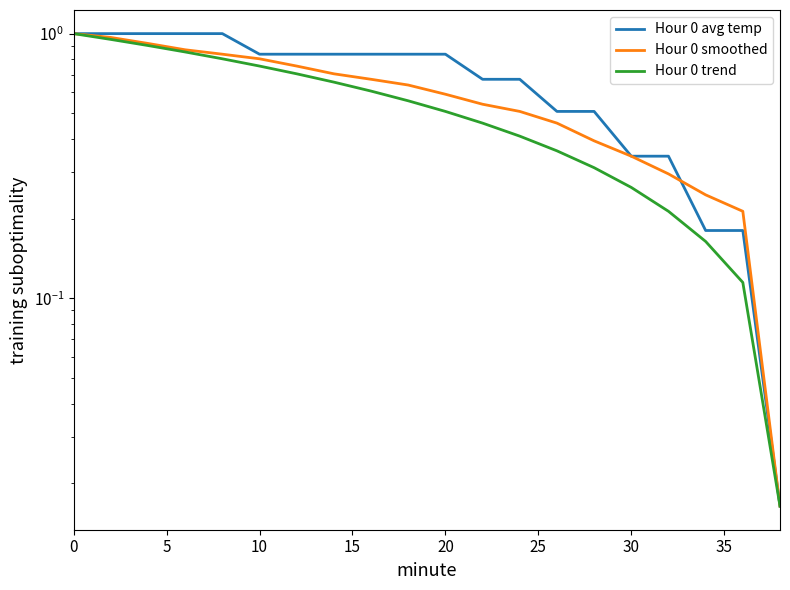

True or false: Hour 0 trend and Hour 0 smoothed cross at least once.

False